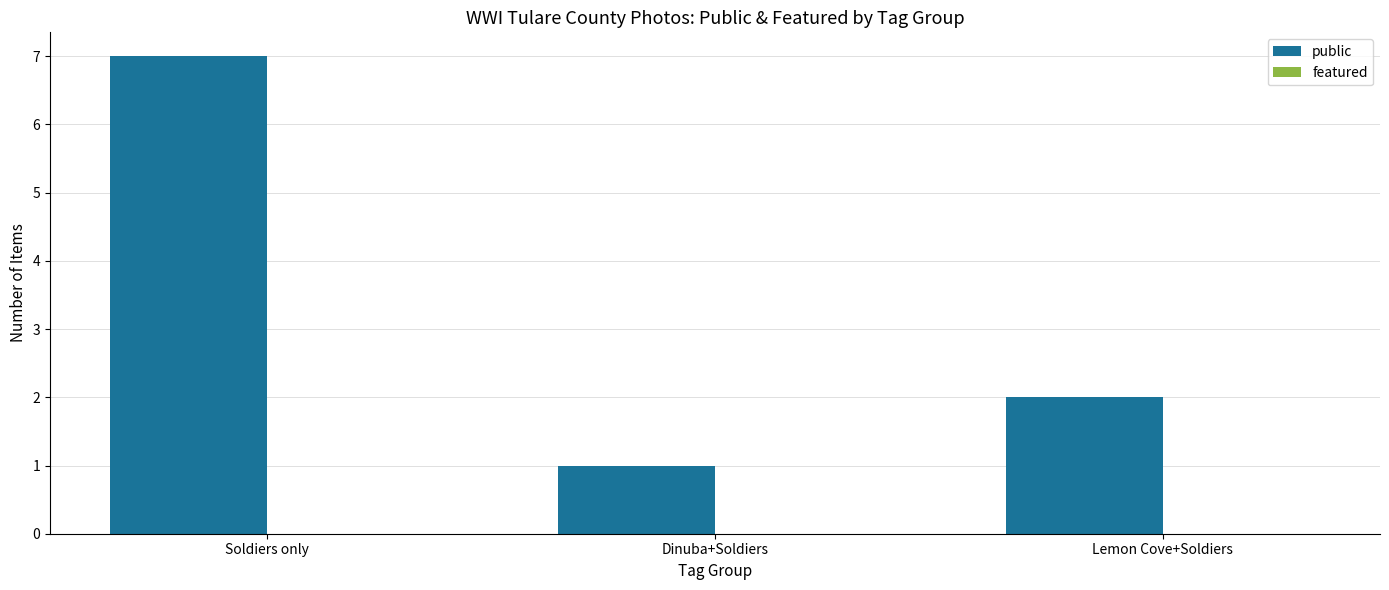

Reading right to left, list all the values displayed in this chart.

2	1	7